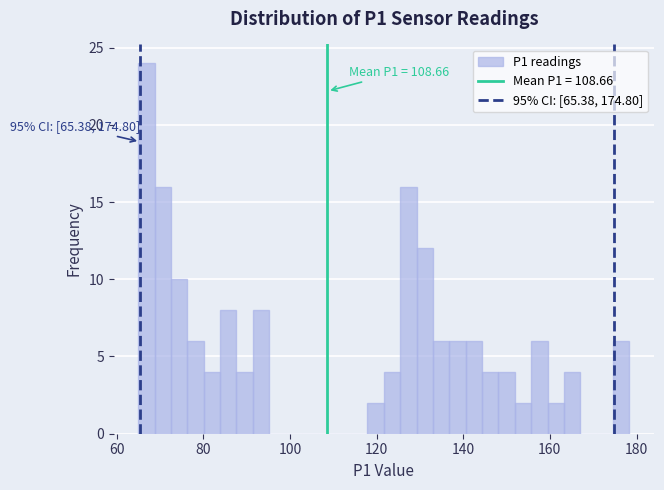

Read against the x-axis, roughly where is the centre of the tallest bar?

66